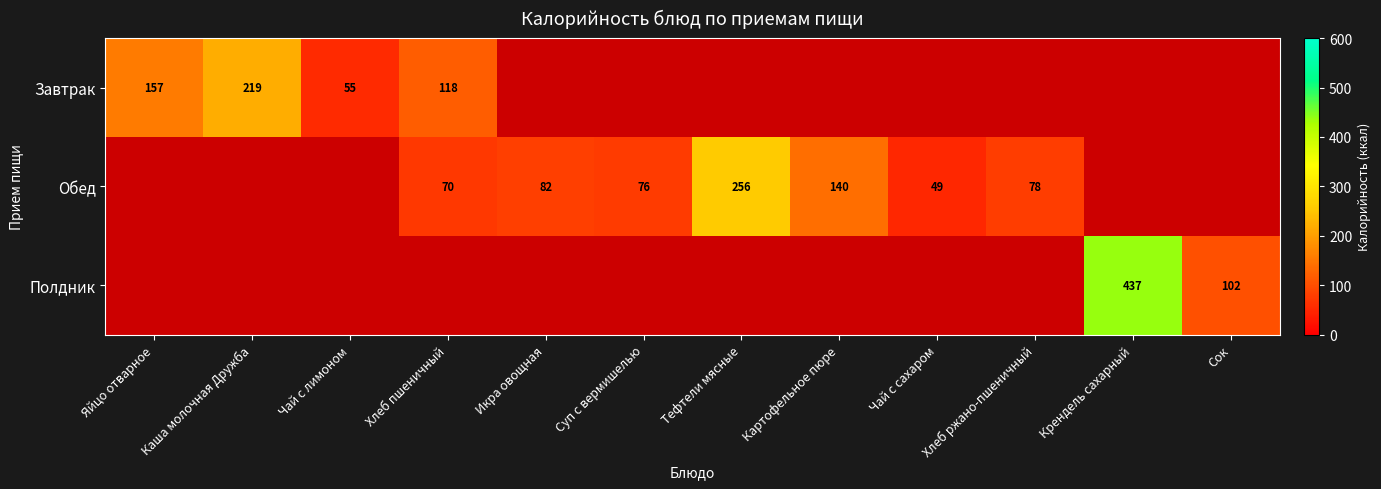

What is the total value across all series at Суп с вермишелью?

76.3